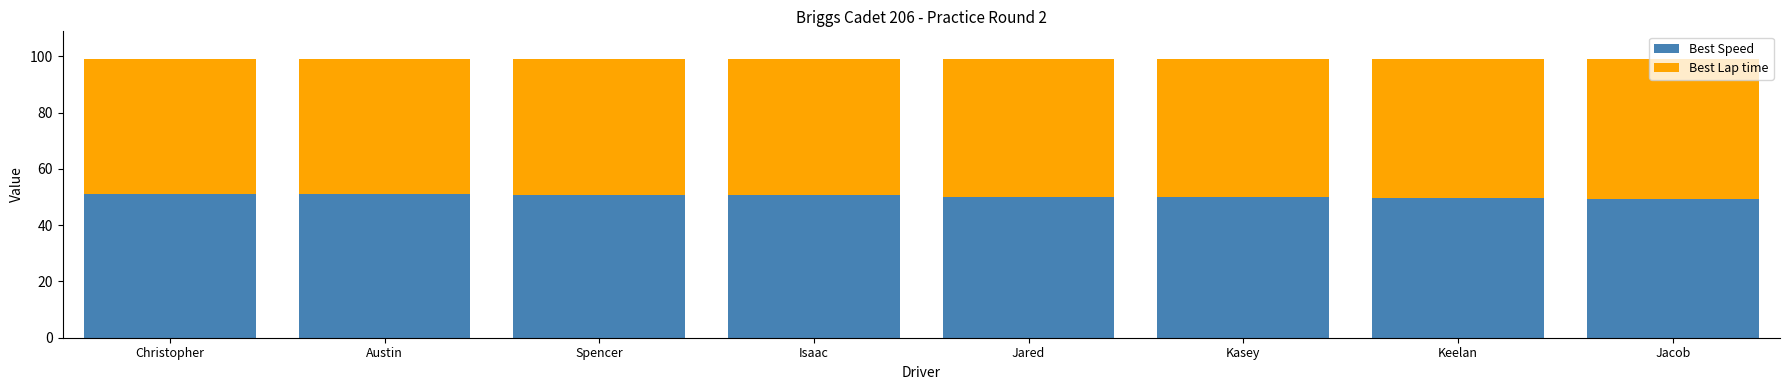

What is the total value across all series at Isaac?

99.0